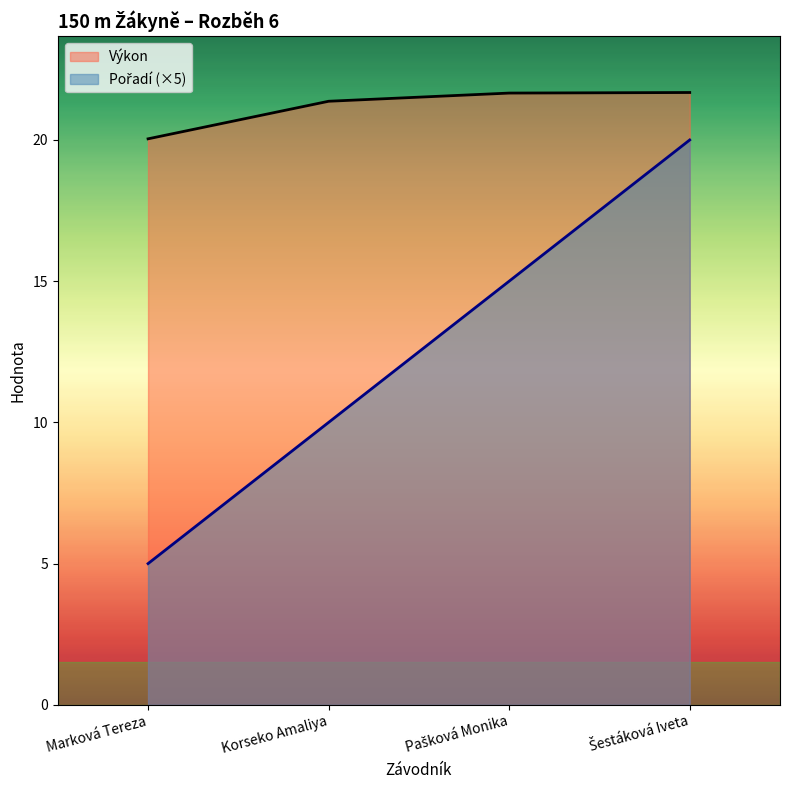

True or false: Výkon has more than 2 interior local peaks.

False